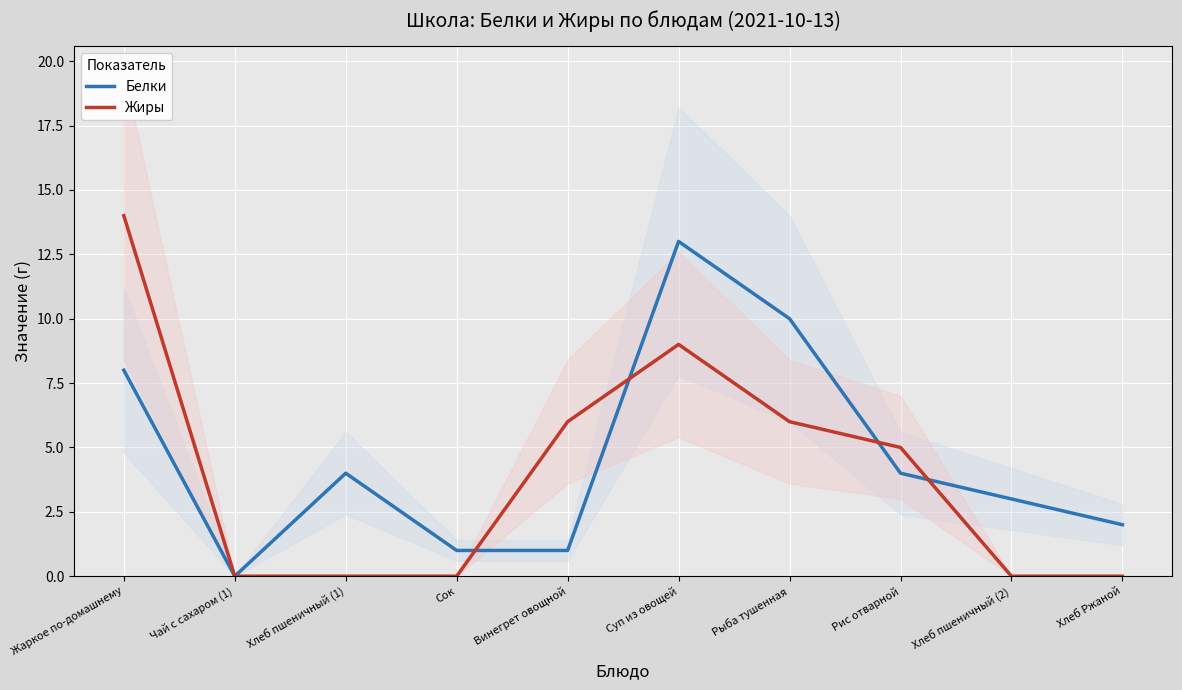

True or false: Белки and Жиры intersect in this chart.

True